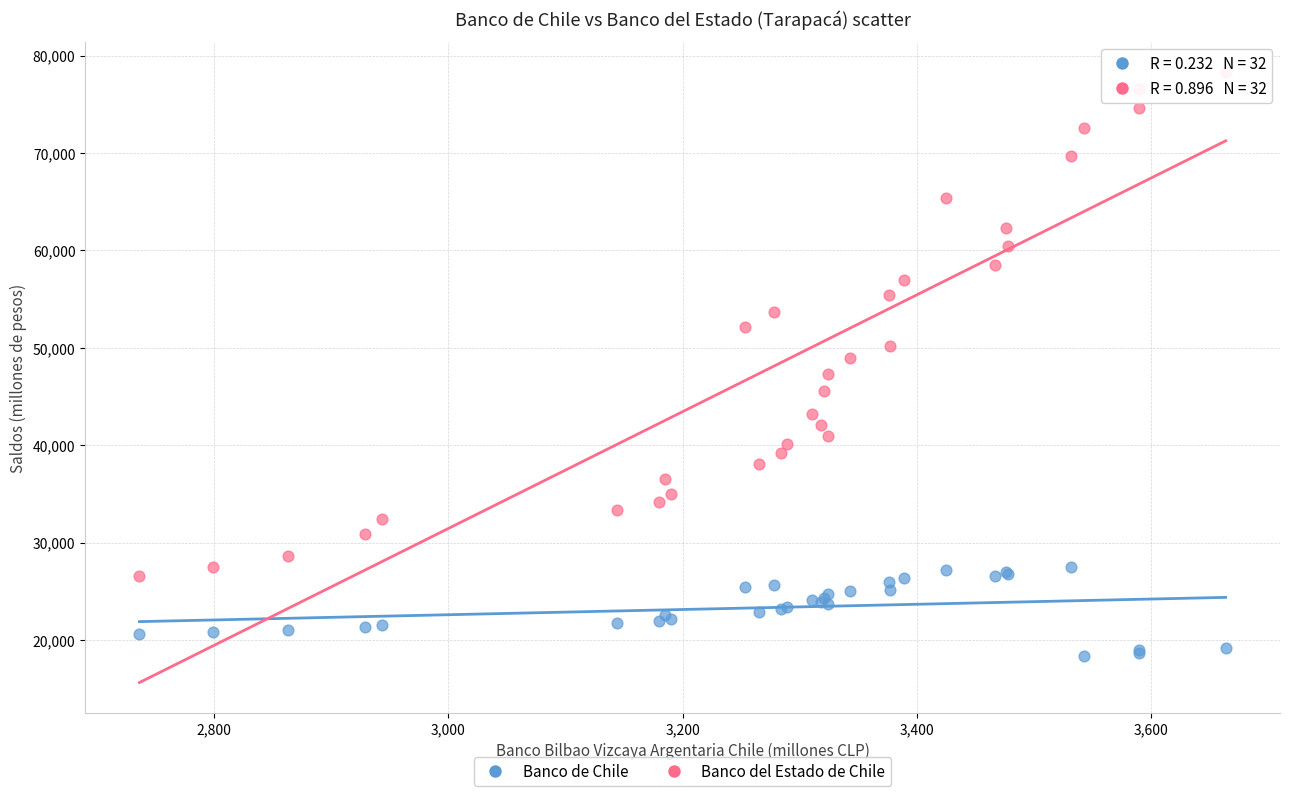

Which series contains the highest Y value?

Banco del Estado de Chile